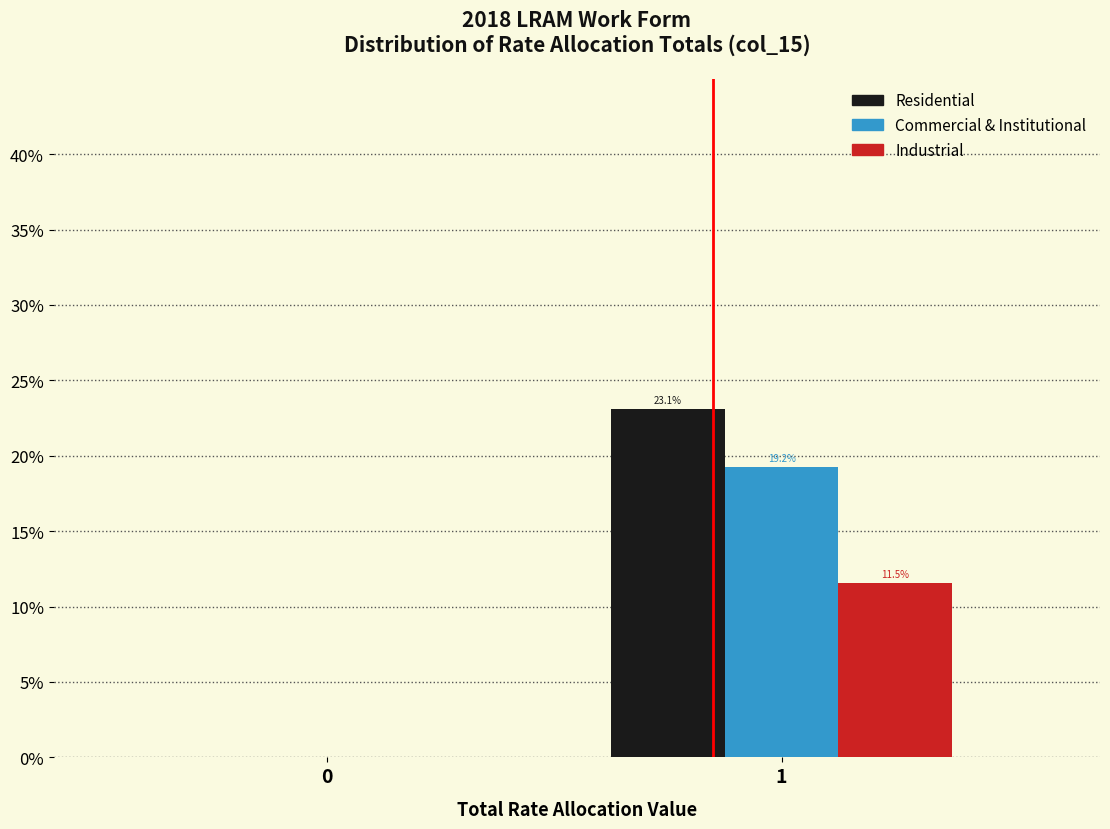

Reading right to left, transcribe all the data shown in this chart.

Residential: 1=23.1	0=0.0
Commercial & Institutional: 1=19.2	0=0.0
Industrial: 1=11.5	0=0.0